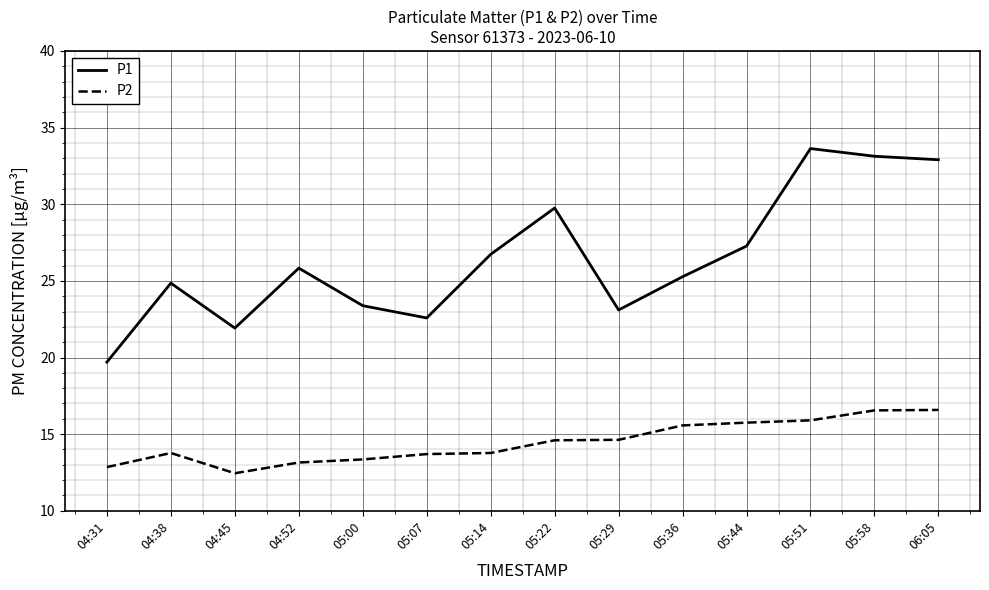

True or false: P2 and P1 intersect in this chart.

False